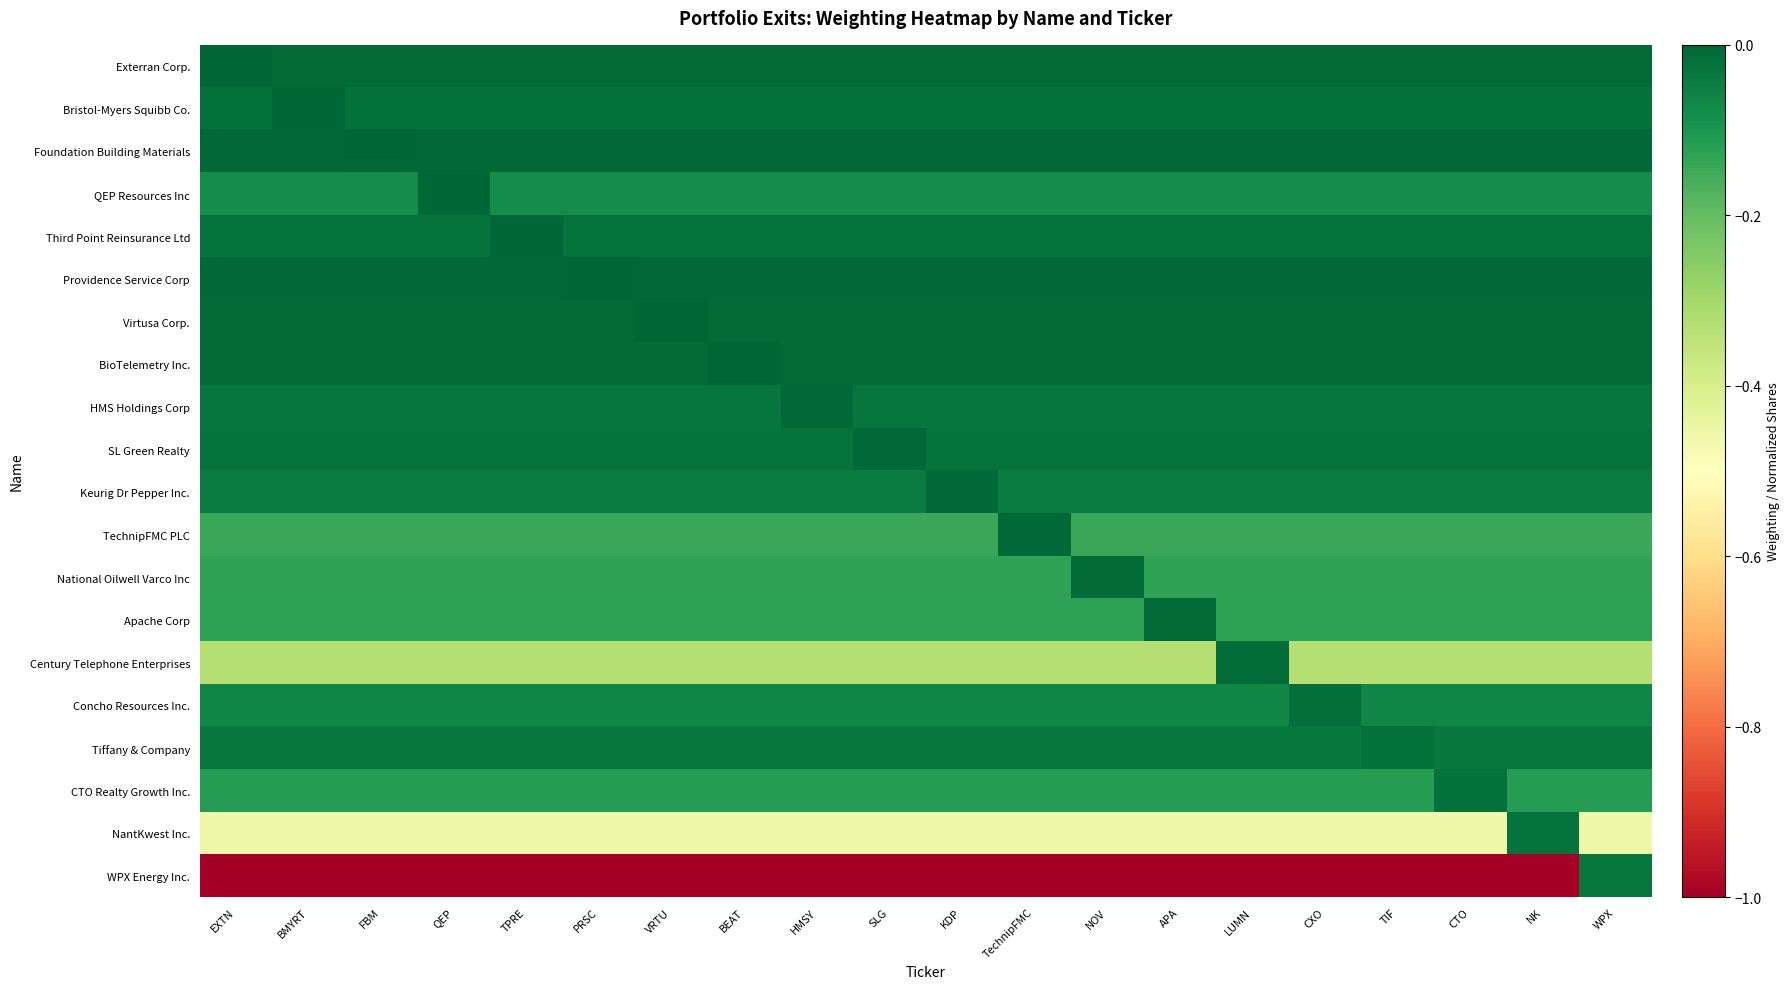

What is the smallest value displayed?

-1.0